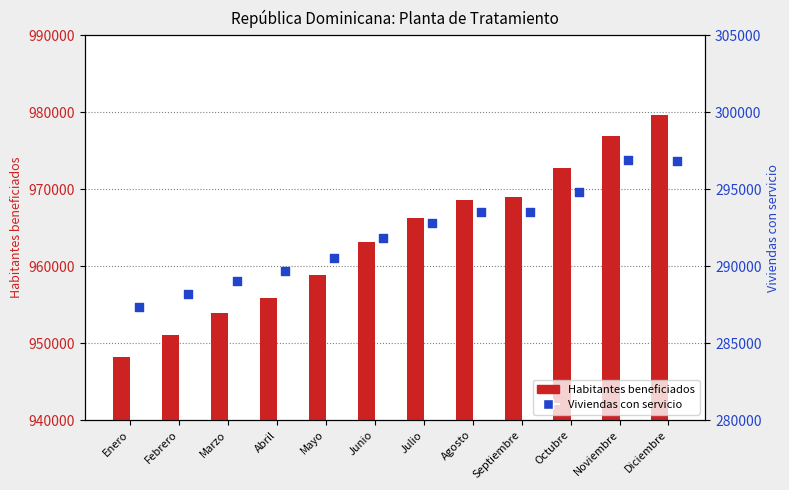

Which series reaches the maximum Y coordinate?

Habitantes beneficiados